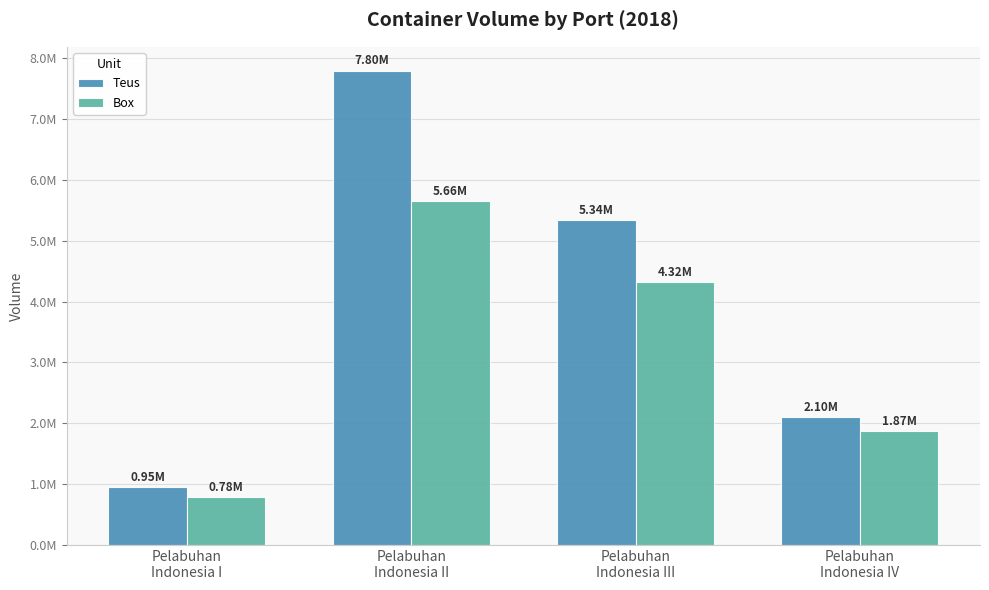

Read the Box value at Pelabuhan
Indonesia IV.

1870214